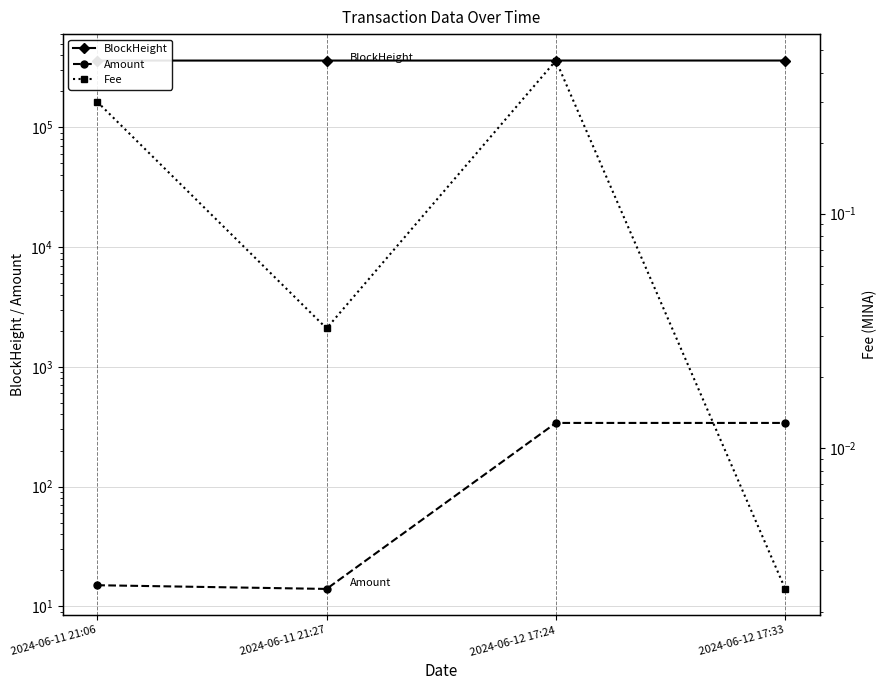

True or false: Fee has more than 0 points higher than both neighbors.

True